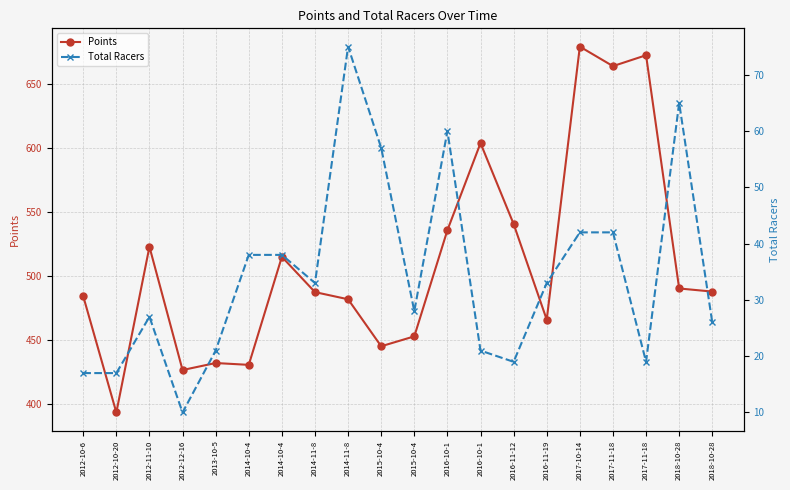

Reading left to right, what are all the values shown in this chart?

Points: 2012-10-6=484.3	2012-10-20=393.4	2012-11-10=522.9	2012-12-16=426.6	2013-10-5=432.1	2014-10-4=430.6	2014-10-4=515.0	2014-11-8=487.5	2014-11-8=481.9	2015-10-4=445.1	2015-10-4=452.9	2016-10-1=535.8	2016-10-1=603.9	2016-11-12=540.7	2016-11-19=465.9	2017-10-14=679.3	2017-11-18=664.0	2017-11-18=672.5	2018-10-28=490.3	2018-10-28=487.9
Total Racers: 2012-10-6=17.0	2012-10-20=17.0	2012-11-10=27.0	2012-12-16=10.0	2013-10-5=21.0	2014-10-4=38.0	2014-10-4=38.0	2014-11-8=33.0	2014-11-8=75.0	2015-10-4=57.0	2015-10-4=28.0	2016-10-1=60.0	2016-10-1=21.0	2016-11-12=19.0	2016-11-19=33.0	2017-10-14=42.0	2017-11-18=42.0	2017-11-18=19.0	2018-10-28=65.0	2018-10-28=26.0